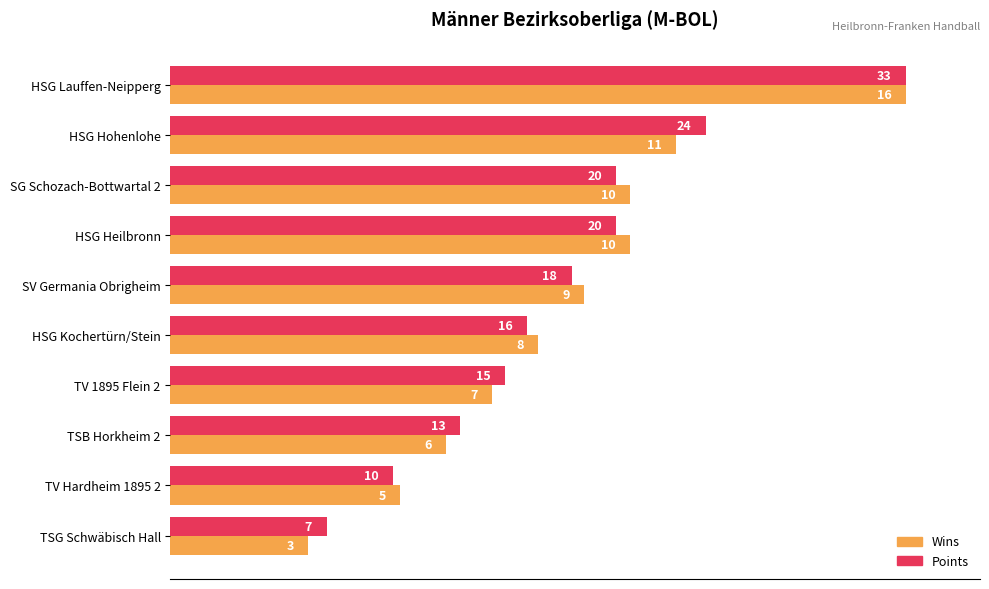

What are all the series names shown in the legend?

Wins, Points